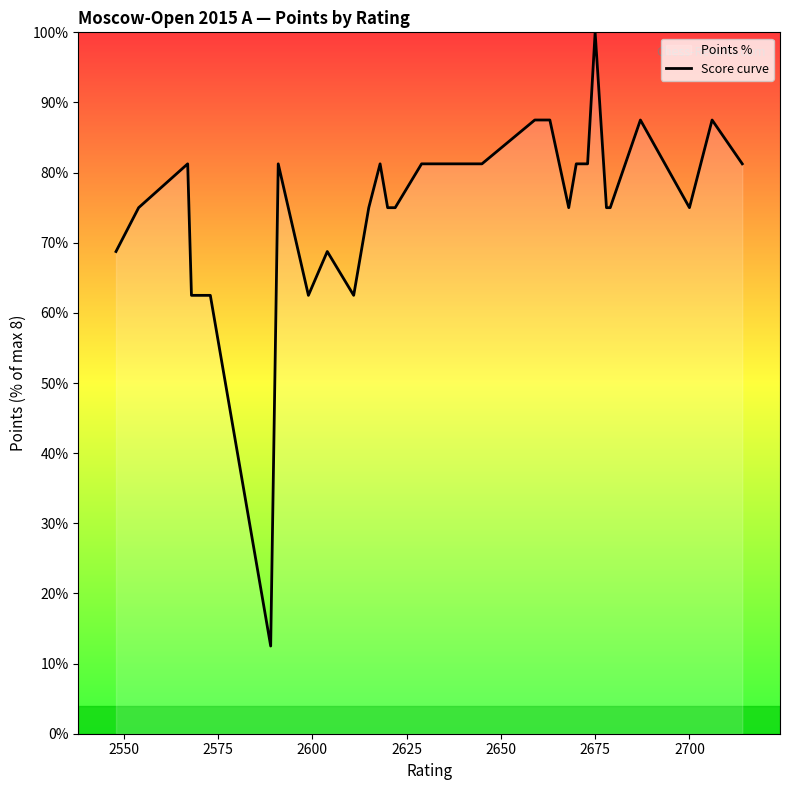

Reading left to right, list all the values displayed in this chart.

68.8	75.0	75.0	81.2	62.5	62.5	12.5	81.2	62.5	68.8	62.5	75.0	81.2	75.0	75.0	81.2	81.2	81.2	87.5	87.5	75.0	81.2	81.2	100.0	75.0	75.0	87.5	75.0	87.5	81.2